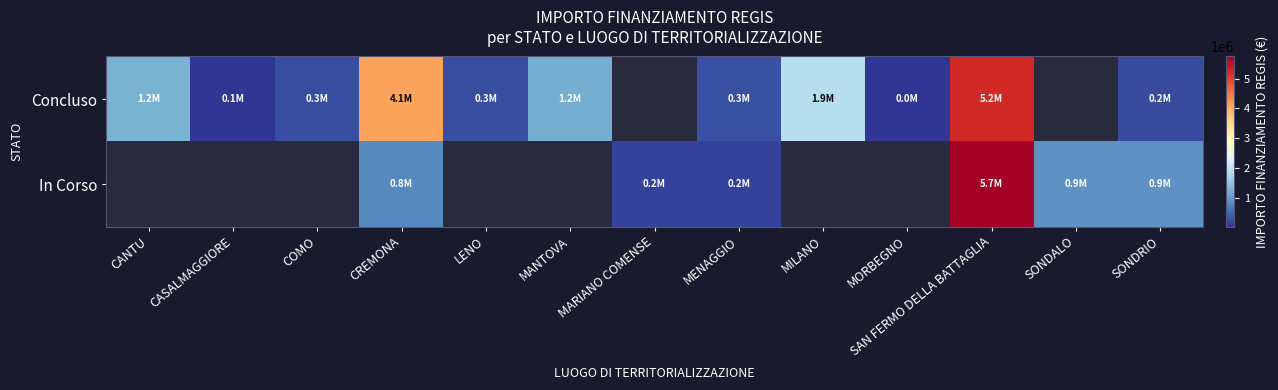

How many positive values does the row_0 series have?

11